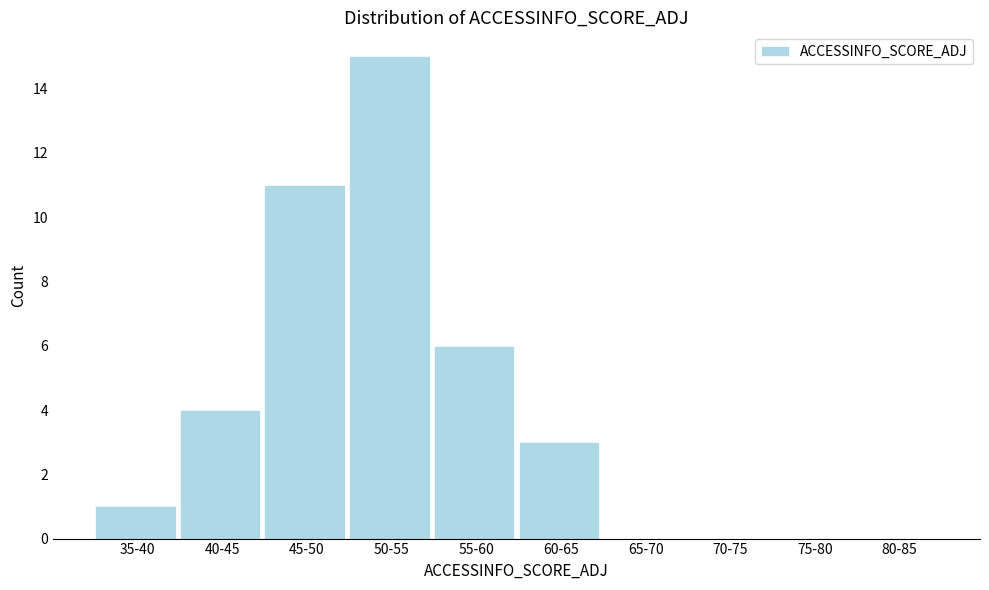

Reading left to right, extract all data points from this chart.

35-40=1	40-45=4	45-50=11	50-55=15	55-60=6	60-65=3	65-70=0	70-75=0	75-80=0	80-85=0